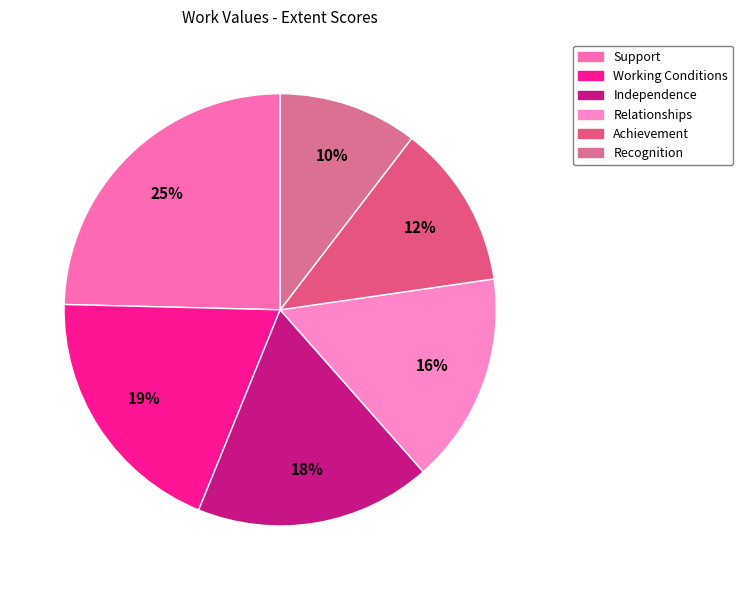

How many slices are in this pie chart?

6